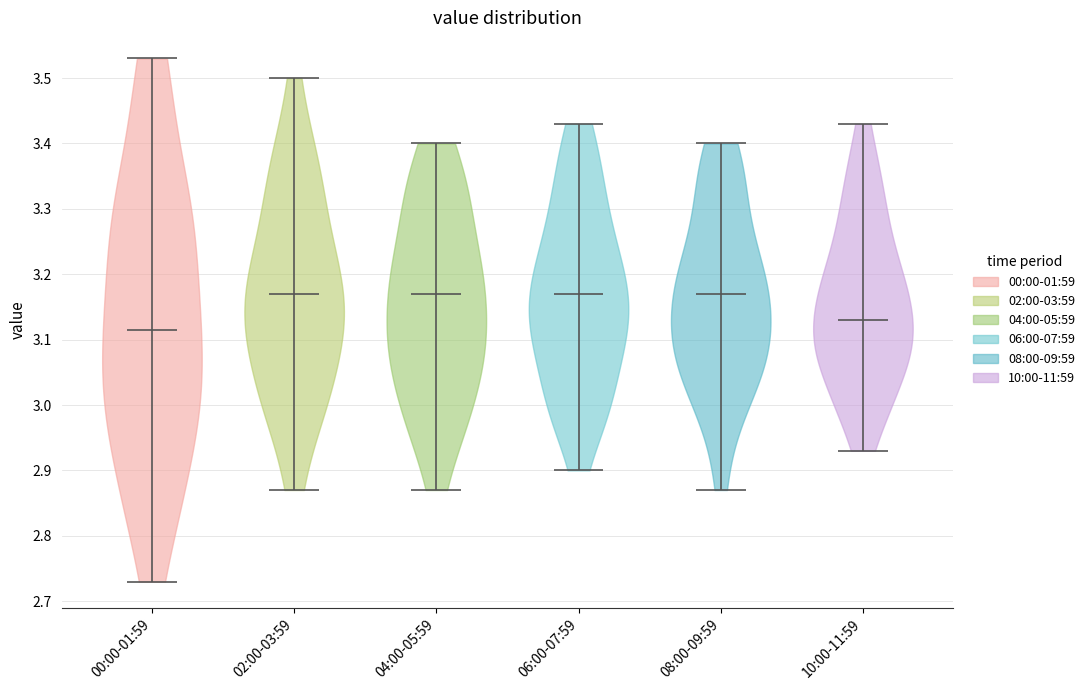

Reading left to right, read every violin against the y-axis: where its median line is, and the lowest and highest points it reaches. The values are not printed on the chart, so give them approximately, as read against the axis.

00:00-01:59: median line 3.12, lowest point 2.73, highest point 3.53
02:00-03:59: median line 3.17, lowest point 2.87, highest point 3.50
04:00-05:59: median line 3.17, lowest point 2.87, highest point 3.40
06:00-07:59: median line 3.17, lowest point 2.90, highest point 3.43
08:00-09:59: median line 3.17, lowest point 2.87, highest point 3.40
10:00-11:59: median line 3.13, lowest point 2.93, highest point 3.43